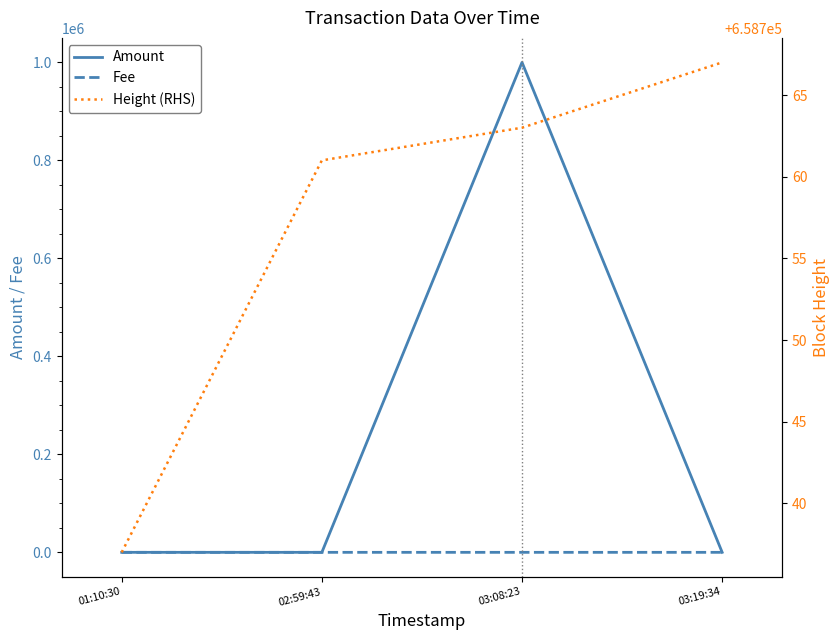

True or false: Fee and Height (RHS) cross at least once.

False